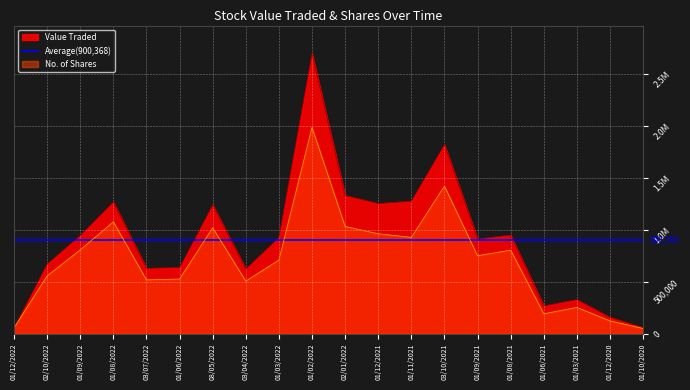

Rank the series by their maximum value, from highest to lowest.

Value Traded, No. of Shares